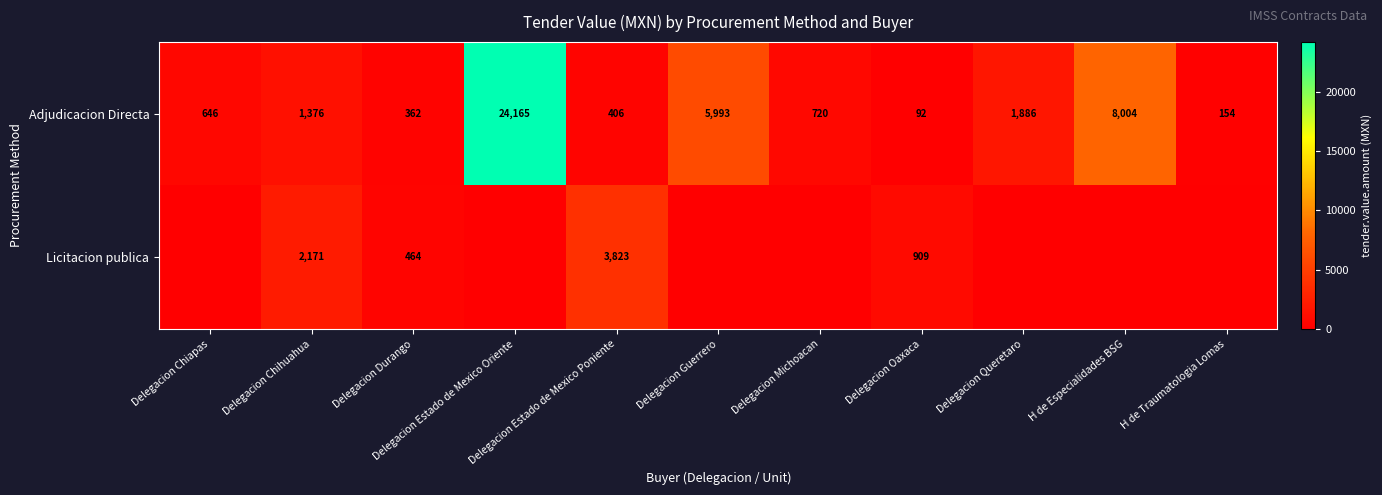

What is the difference between the maximum and minimum values in the Adjudicacion Directa series?

24073